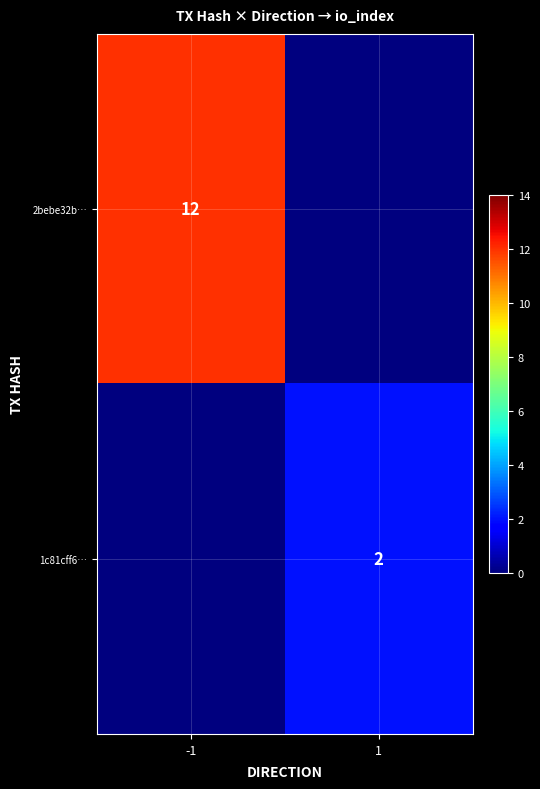

Is the value of 2bebe32b… at -1 greater than the value of 1c81cff6… at 1?

Yes